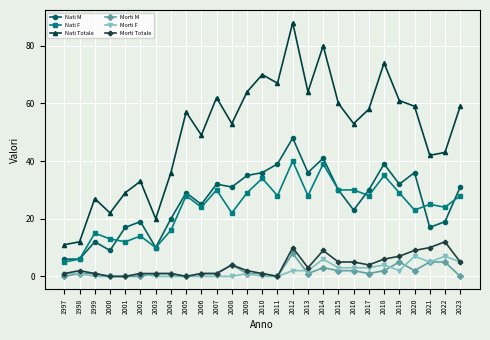

What are all the series names shown in the legend?

Nati M, Nati F, Nati Totale, Morti M, Morti F, Morti Totale